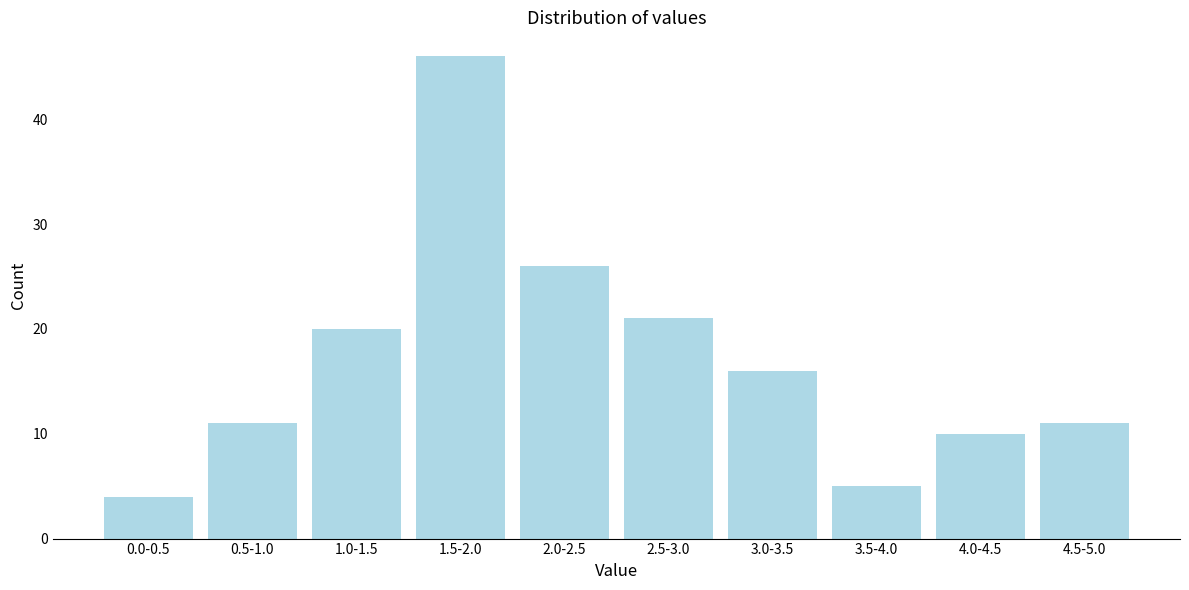

Reading left to right, extract all data points from this chart.

4	11	20	46	26	21	16	5	10	11